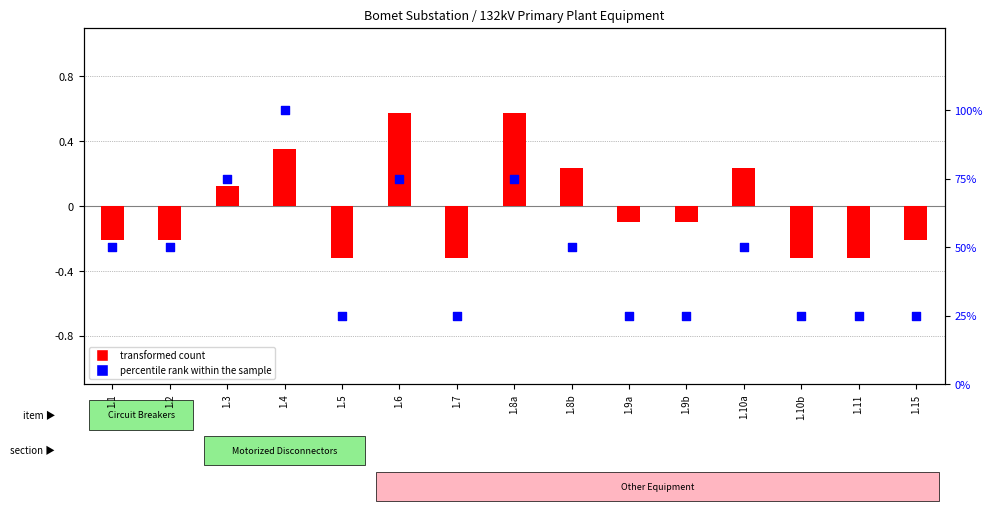

Which has a higher value, 1.3 or 1.10b?

1.3